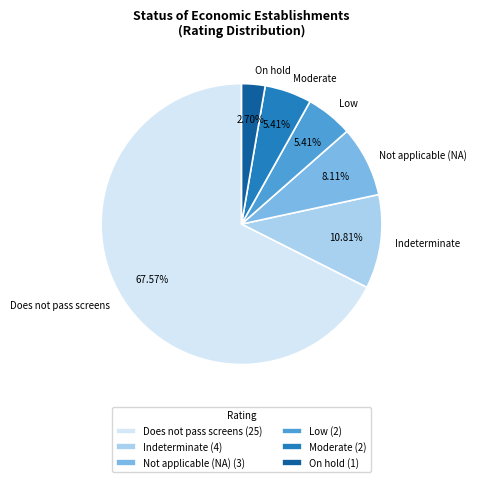

To the nearest percent, what is the average slice percentage?

17%